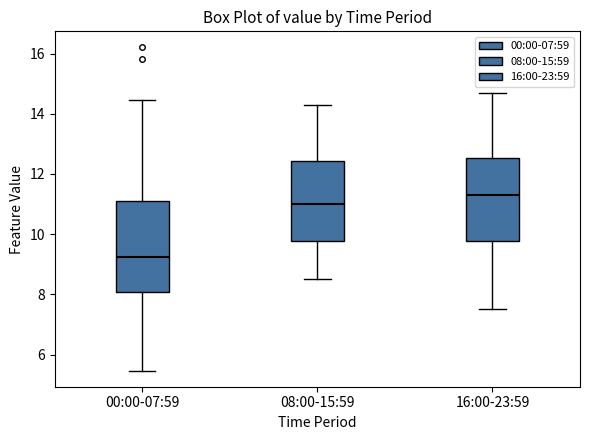

Comparing the boxes themselves (not the whiskers), which one is the tallest?

00:00-07:59